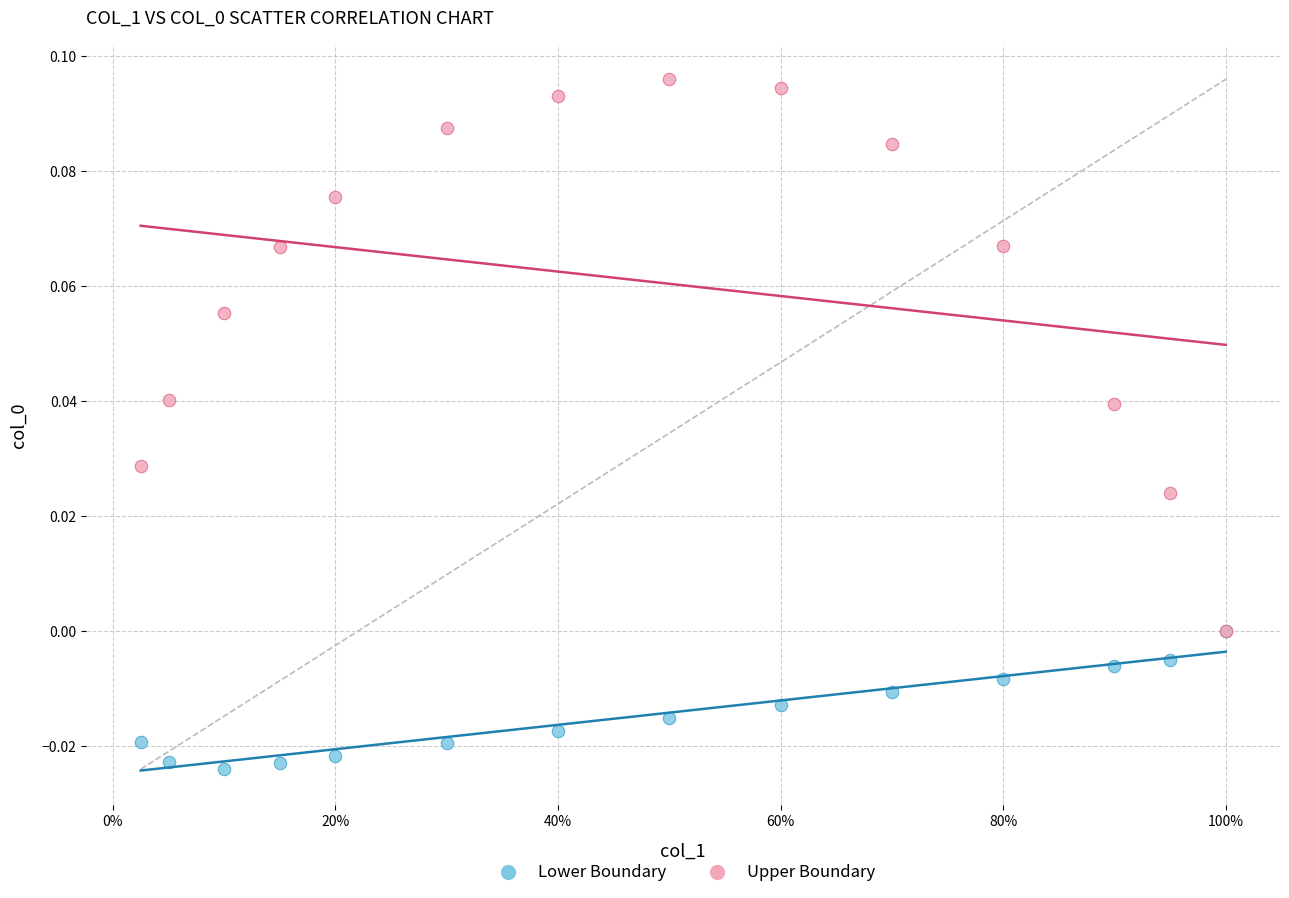

Which series reaches the minimum Y coordinate?

Lower Boundary